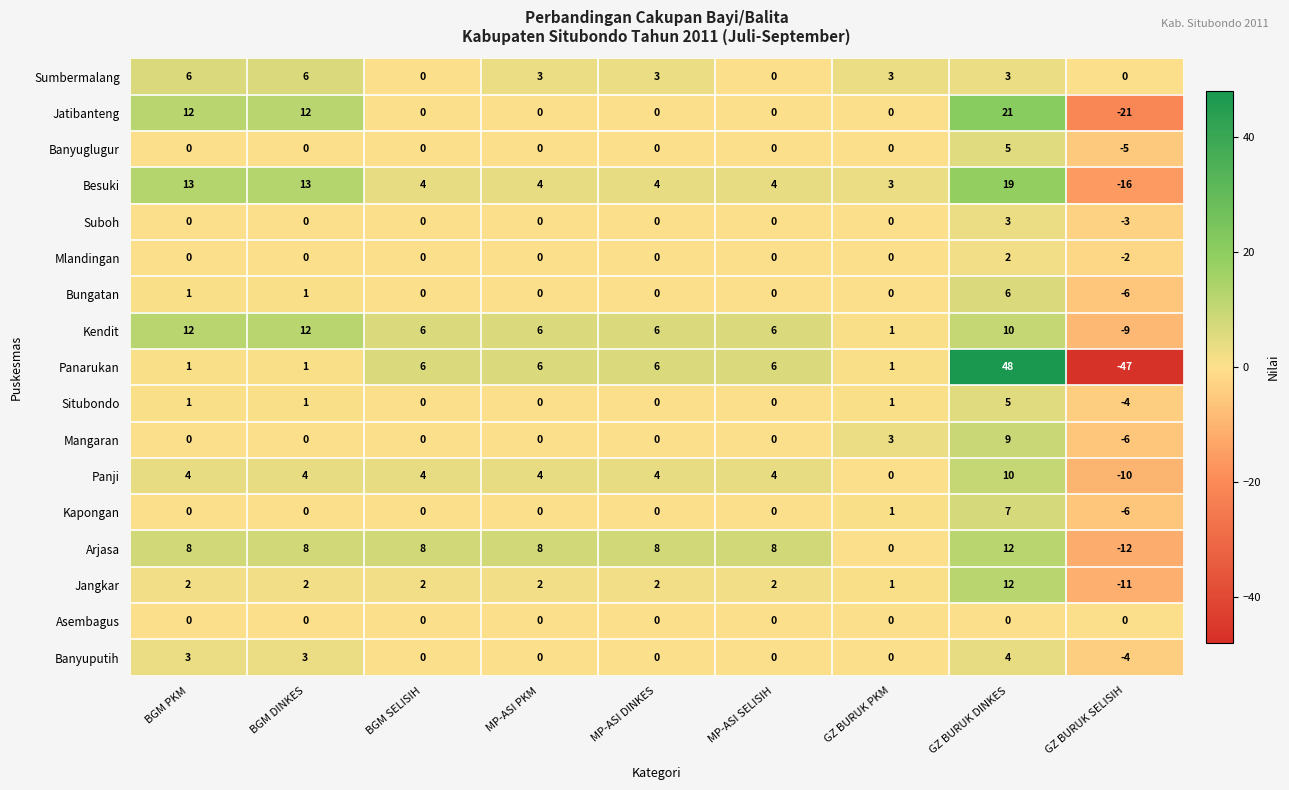

What is the sum of all Situbondo values?

4